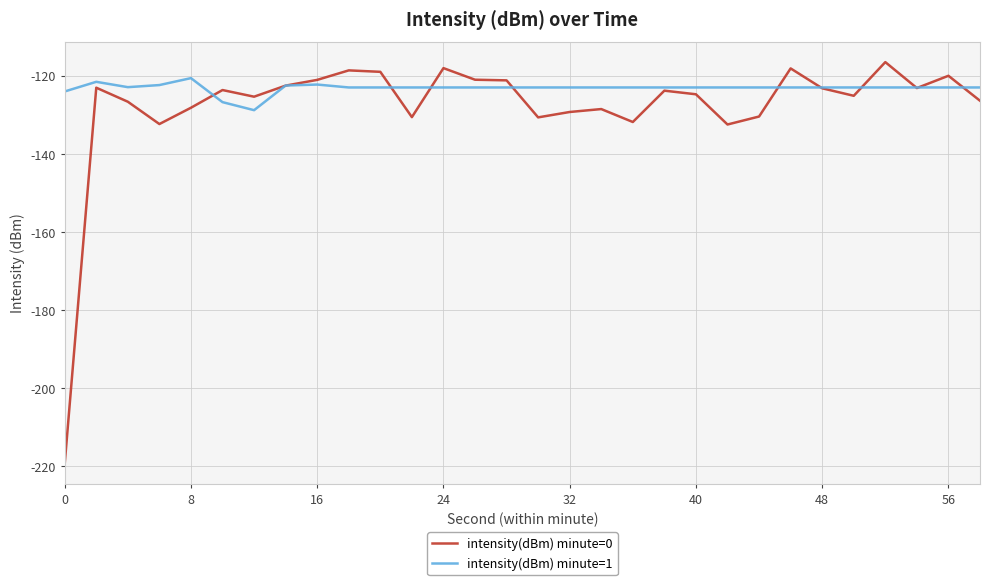

Does the chart have visible grid lines?

Yes